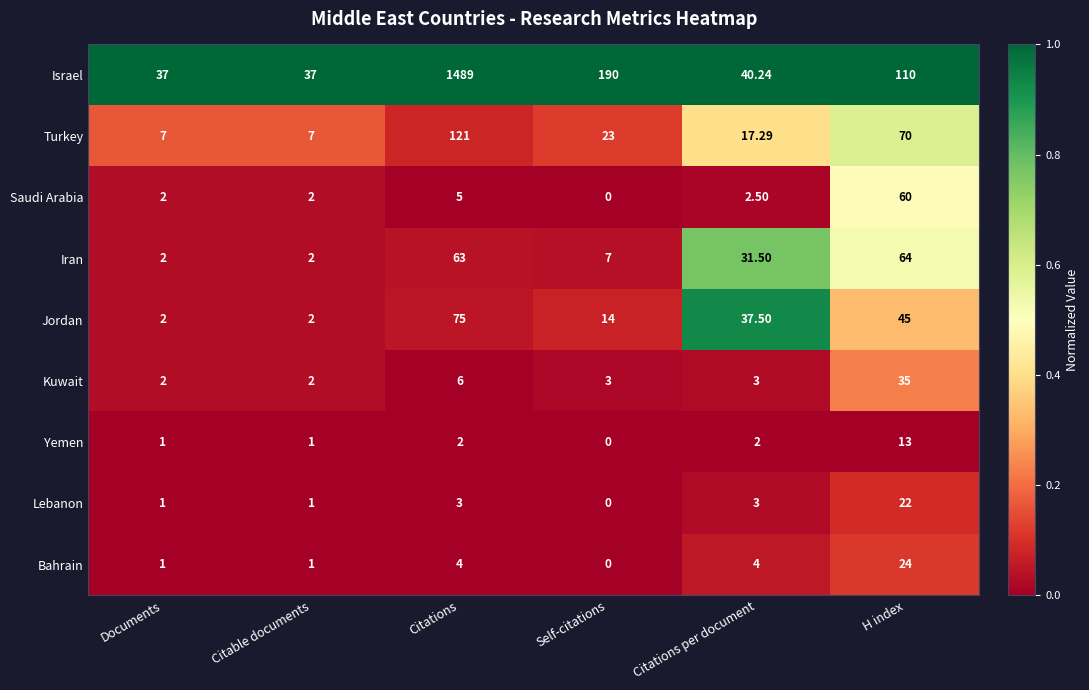

Which category has the highest value in the Kuwait series?

H index